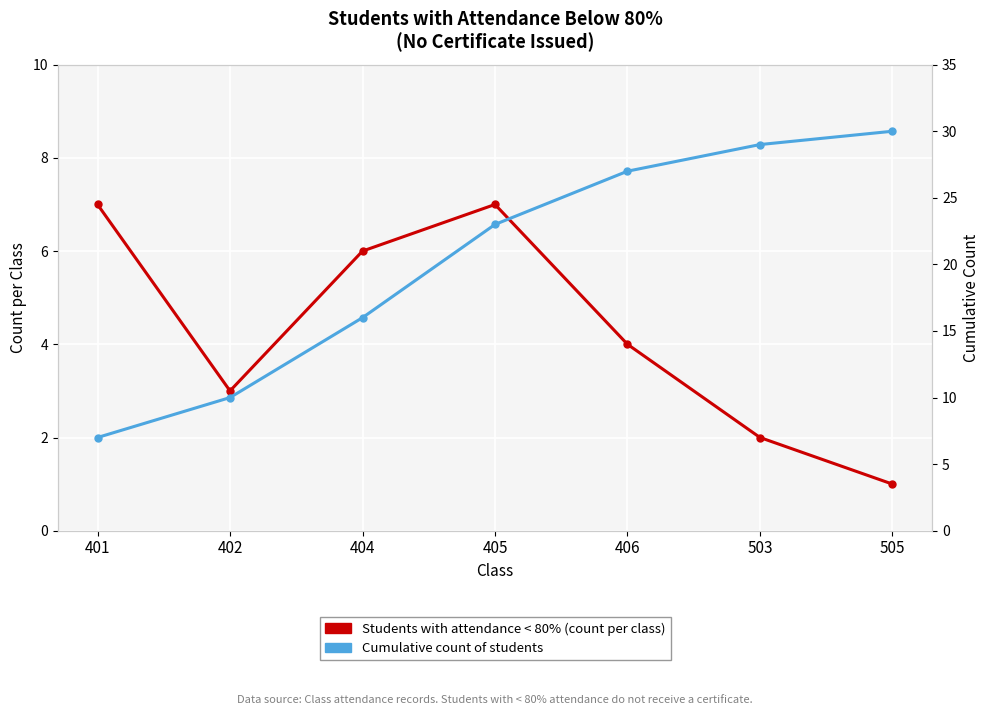

Reading left to right, what are all the values shown in this chart?

Students with attendance < 80% (count per class): 401=7	402=3	404=6	405=7	406=4	503=2	505=1
Cumulative count of students: 401=7	402=10	404=16	405=23	406=27	503=29	505=30